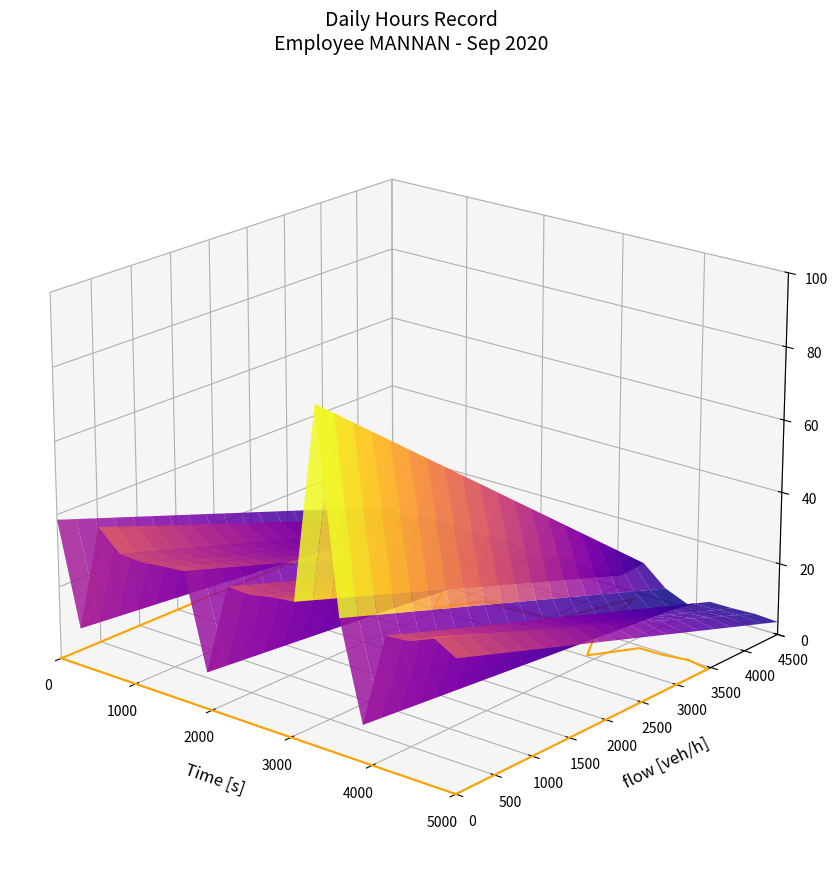

What position from the left is 5000?

6